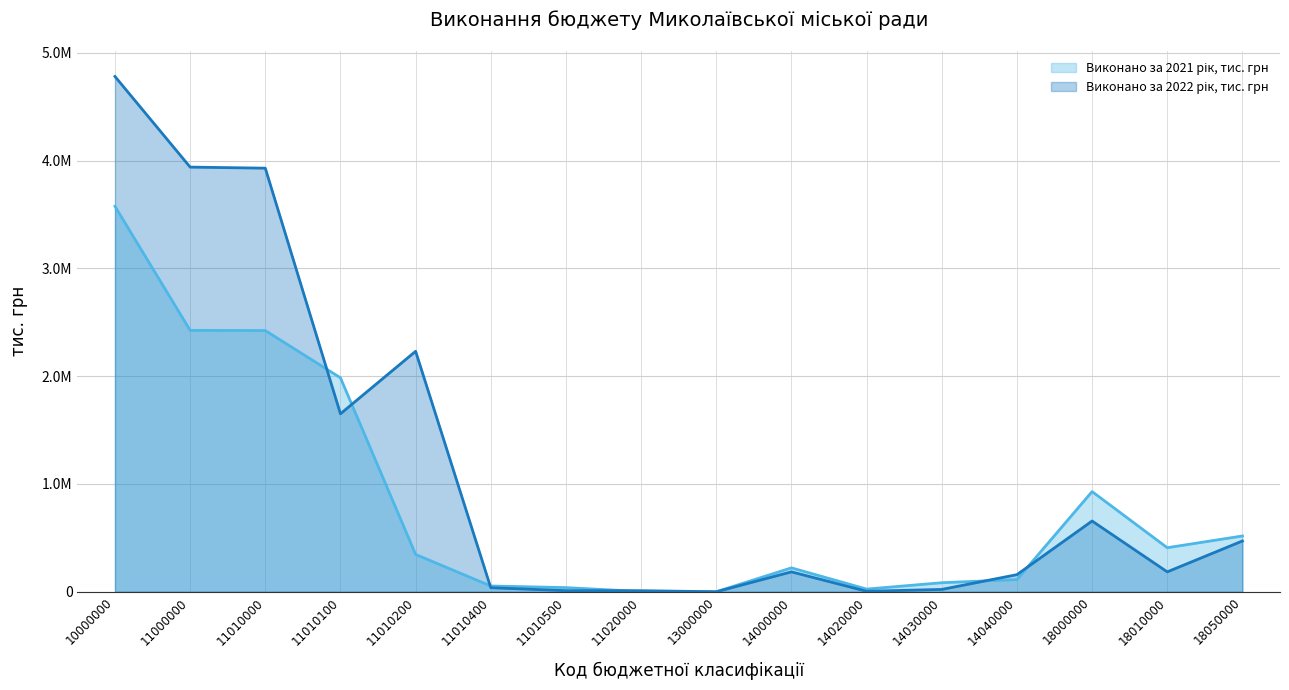

Reading left to right, what are all the values shown in this chart?

Виконано за 2021 рік, тис. грн: 3576691.5	2425644.2	2423592.9	1985369.1	346352.4	53430.2	38441.2	2051.2	19.8	221596.7	24650.1	83748.7	113197.9	929430.8	408657.0	517534.9
Виконано за 2022 рік, тис. грн: 4781375.6	3940302.6	3930374.7	1651322.3	2231282.6	37518.3	10251.4	9927.9	16.3	184647.7	4400.2	21587.4	158660.0	656409.0	184620.7	471224.9